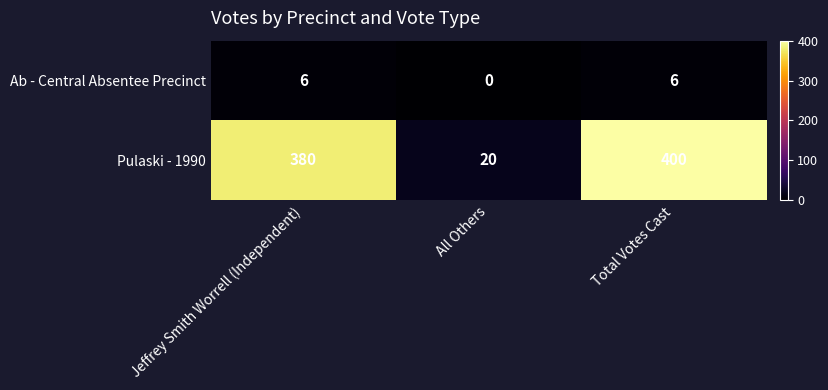

List the series in order of their peak value, lowest first.

Ab - Central Absentee Precinct, Pulaski - 1990